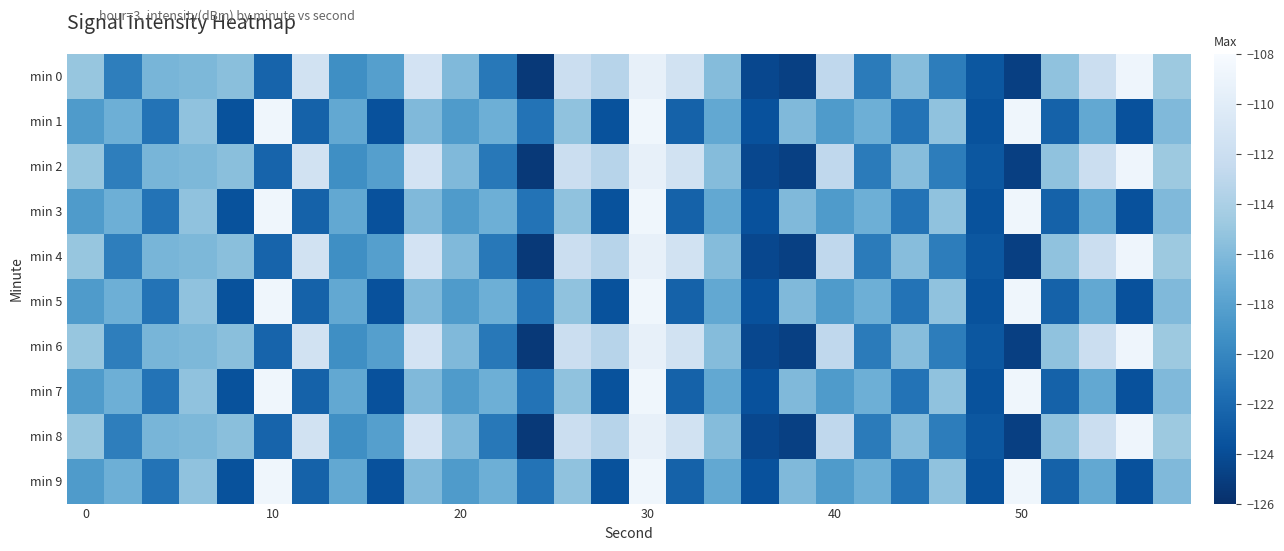

Reading left to right, extract all data points from this chart.

min 0: -115.1	-120.6	-116.4	-116.2	-115.6	-122.4	-111.4	-119.5	-118.2	-111.2	-116.1	-121.0	-125.3	-112.0	-113.3	-109.4	-111.5	-115.9	-124.4	-124.8	-112.9	-120.8	-115.7	-120.6	-123.3	-124.9	-115.4	-112.0	-108.8	-114.8
min 1: -118.5	-116.9	-121.4	-115.4	-123.6	-108.7	-122.5	-117.5	-123.7	-116.1	-118.5	-116.9	-121.4	-115.4	-123.6	-108.7	-122.5	-117.5	-123.7	-116.1	-118.5	-116.9	-121.4	-115.4	-123.6	-108.7	-122.5	-117.5	-123.7	-116.1
min 2: -115.1	-120.6	-116.4	-116.2	-115.6	-122.4	-111.4	-119.5	-118.2	-111.2	-116.1	-121.0	-125.3	-112.0	-113.3	-109.4	-111.5	-115.9	-124.4	-124.8	-112.9	-120.8	-115.7	-120.6	-123.3	-124.9	-115.4	-112.0	-108.8	-114.8
min 3: -118.5	-116.9	-121.4	-115.4	-123.6	-108.7	-122.5	-117.5	-123.7	-116.1	-118.5	-116.9	-121.4	-115.4	-123.6	-108.7	-122.5	-117.5	-123.7	-116.1	-118.5	-116.9	-121.4	-115.4	-123.6	-108.7	-122.5	-117.5	-123.7	-116.1
min 4: -115.1	-120.6	-116.4	-116.2	-115.6	-122.4	-111.4	-119.5	-118.2	-111.2	-116.1	-121.0	-125.3	-112.0	-113.3	-109.4	-111.5	-115.9	-124.4	-124.8	-112.9	-120.8	-115.7	-120.6	-123.3	-124.9	-115.4	-112.0	-108.8	-114.8
min 5: -118.5	-116.9	-121.4	-115.4	-123.6	-108.7	-122.5	-117.5	-123.7	-116.1	-118.5	-116.9	-121.4	-115.4	-123.6	-108.7	-122.5	-117.5	-123.7	-116.1	-118.5	-116.9	-121.4	-115.4	-123.6	-108.7	-122.5	-117.5	-123.7	-116.1
min 6: -115.1	-120.6	-116.4	-116.2	-115.6	-122.4	-111.4	-119.5	-118.2	-111.2	-116.1	-121.0	-125.3	-112.0	-113.3	-109.4	-111.5	-115.9	-124.4	-124.8	-112.9	-120.8	-115.7	-120.6	-123.3	-124.9	-115.4	-112.0	-108.8	-114.8
min 7: -118.5	-116.9	-121.4	-115.4	-123.6	-108.7	-122.5	-117.5	-123.7	-116.1	-118.5	-116.9	-121.4	-115.4	-123.6	-108.7	-122.5	-117.5	-123.7	-116.1	-118.5	-116.9	-121.4	-115.4	-123.6	-108.7	-122.5	-117.5	-123.7	-116.1
min 8: -115.1	-120.6	-116.4	-116.2	-115.6	-122.4	-111.4	-119.5	-118.2	-111.2	-116.1	-121.0	-125.3	-112.0	-113.3	-109.4	-111.5	-115.9	-124.4	-124.8	-112.9	-120.8	-115.7	-120.6	-123.3	-124.9	-115.4	-112.0	-108.8	-114.8
min 9: -118.5	-116.9	-121.4	-115.4	-123.6	-108.7	-122.5	-117.5	-123.7	-116.1	-118.5	-116.9	-121.4	-115.4	-123.6	-108.7	-122.5	-117.5	-123.7	-116.1	-118.5	-116.9	-121.4	-115.4	-123.6	-108.7	-122.5	-117.5	-123.7	-116.1